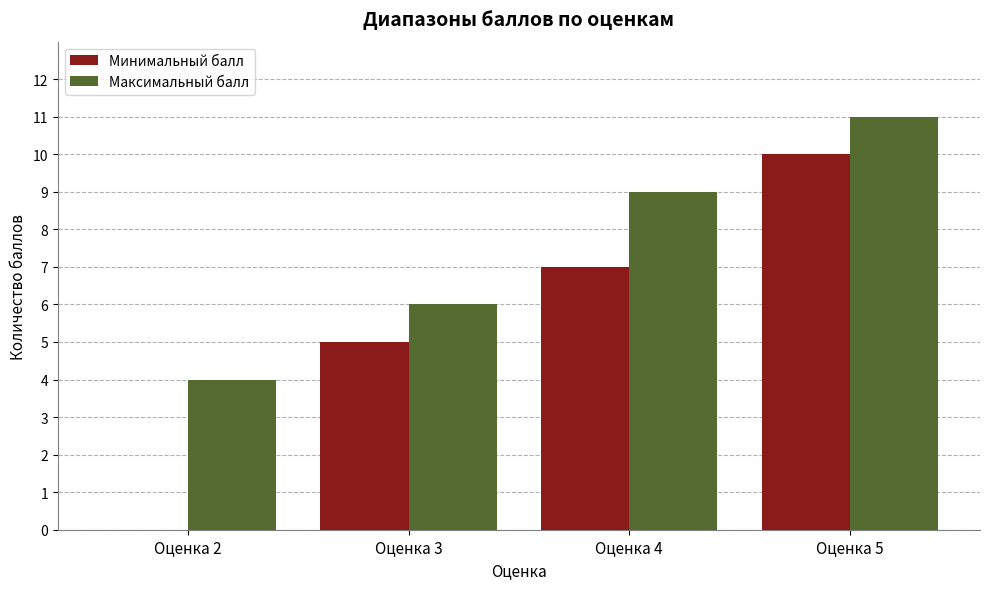

What is the spread (max minus min) of values at Оценка 2?

4